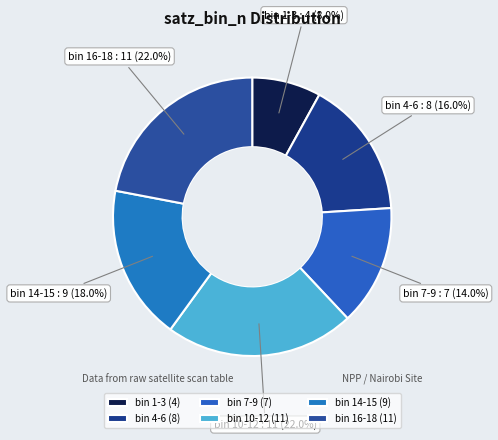

What is the ratio of the value at bin 16-18 to the value at bin 4-6?

1.4